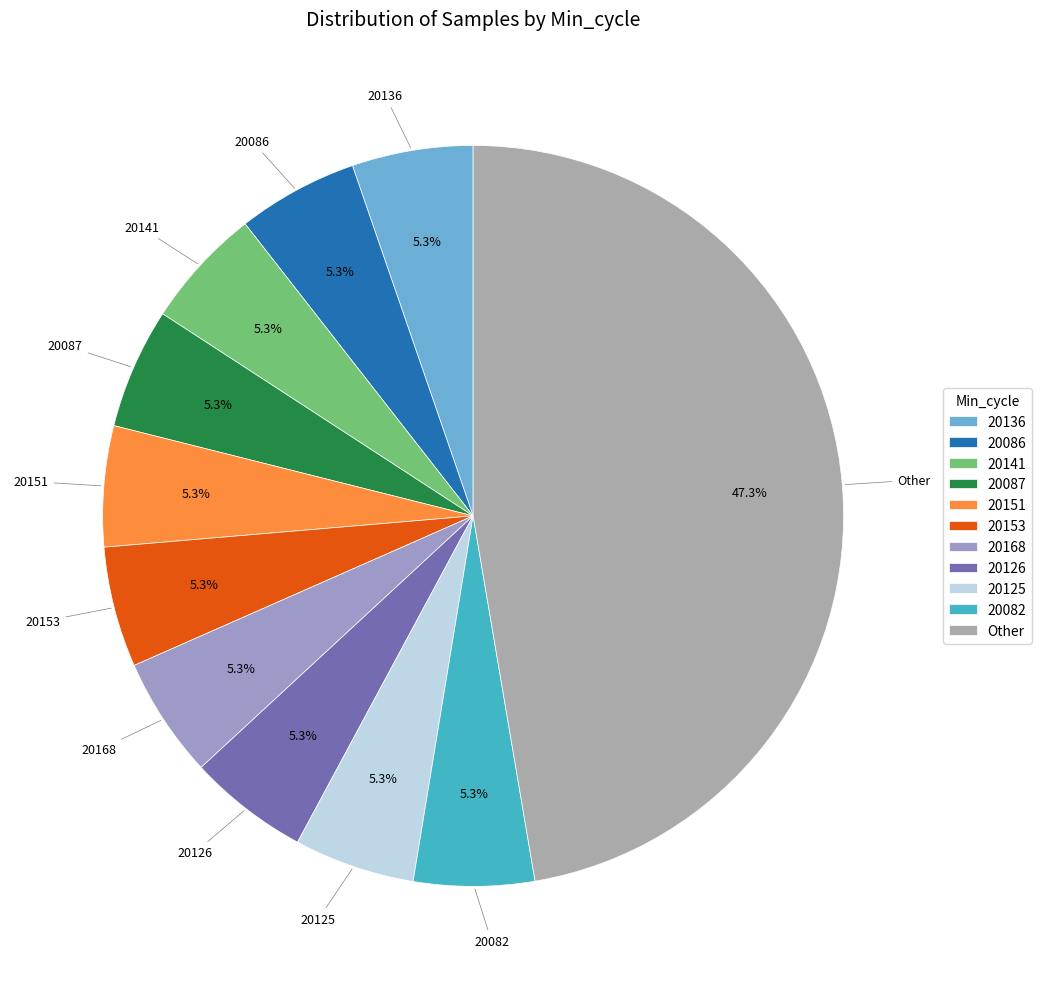

To the nearest percent, what portion does 20168 represent?

5%